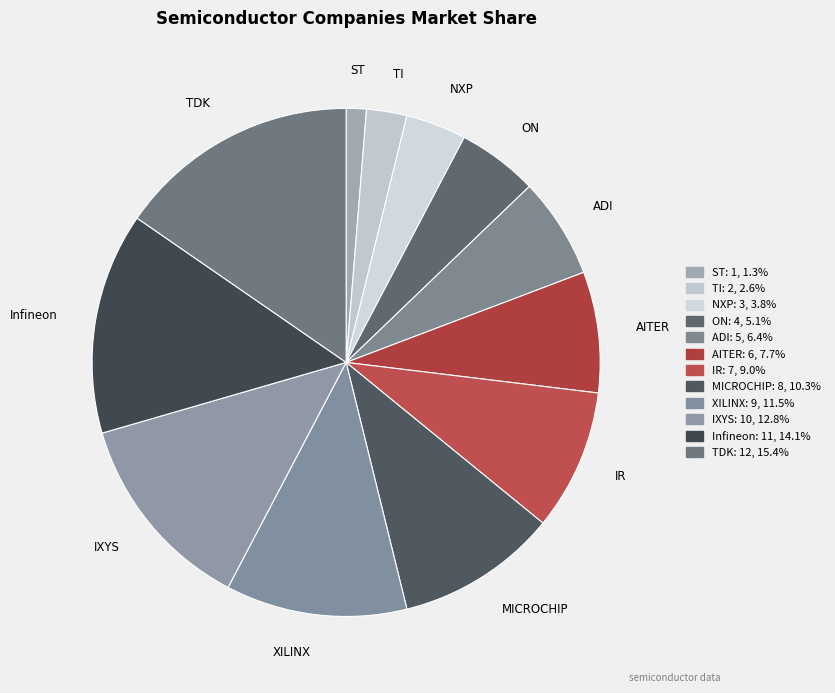

The ST slice represents 1% of the pie. True or false?

True